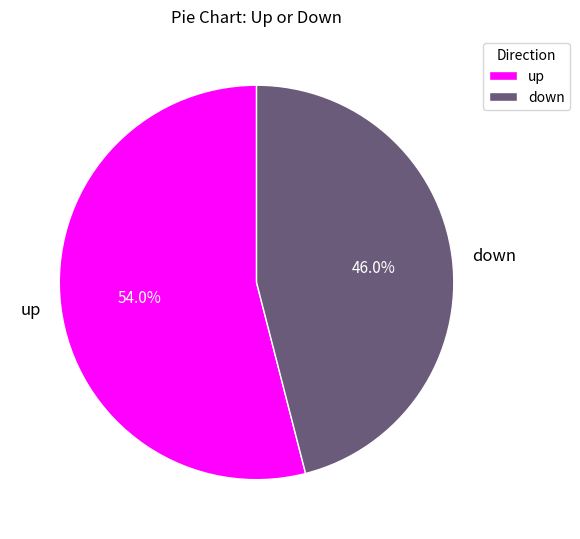

Is it true that down is 58% of the pie?

False